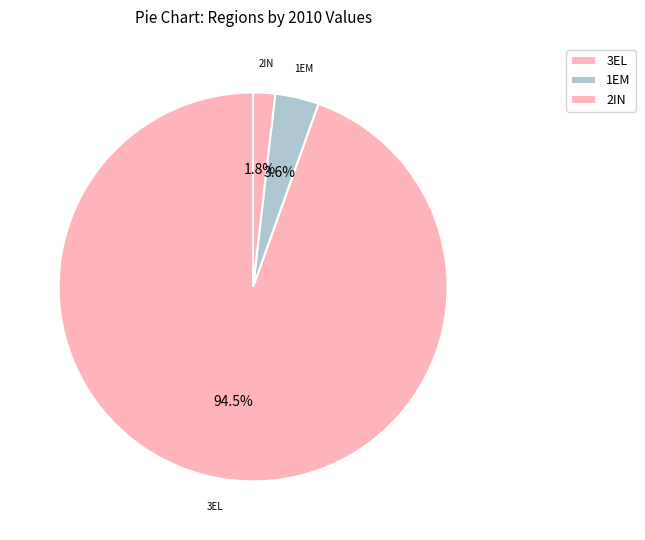

Which slice is the smallest?

AQUITAINE - 2IN